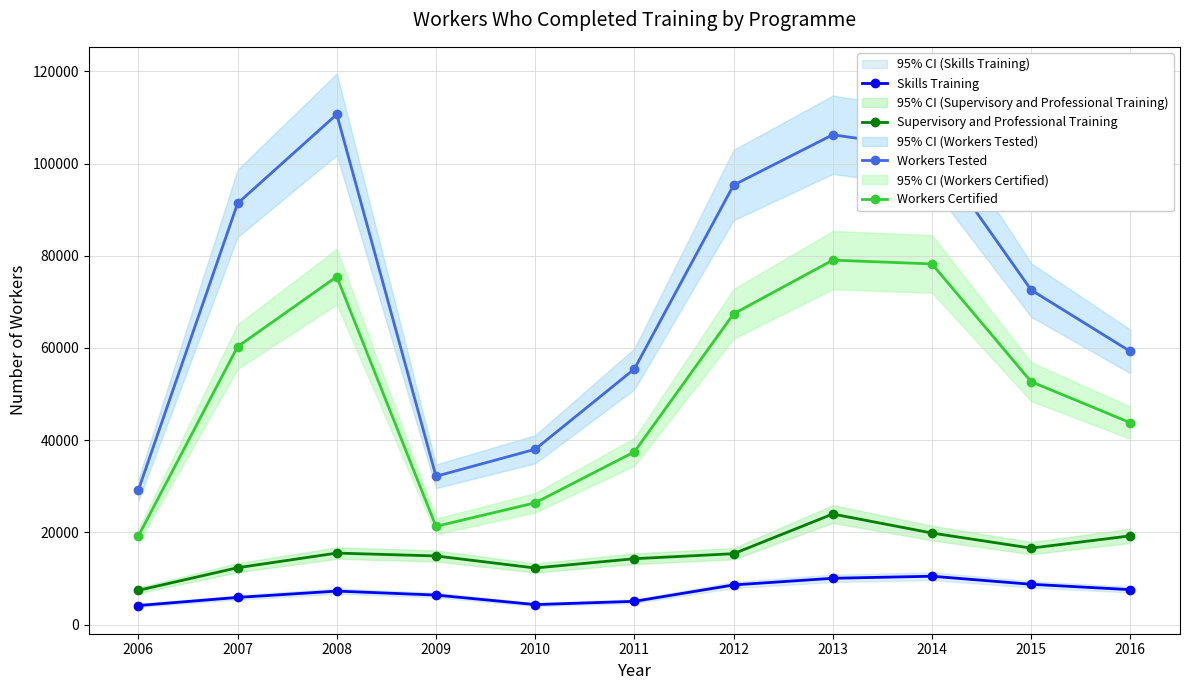

In Supervisory and Professional Training, how many points are lower than both neighbors (excluding endpoints)?

2